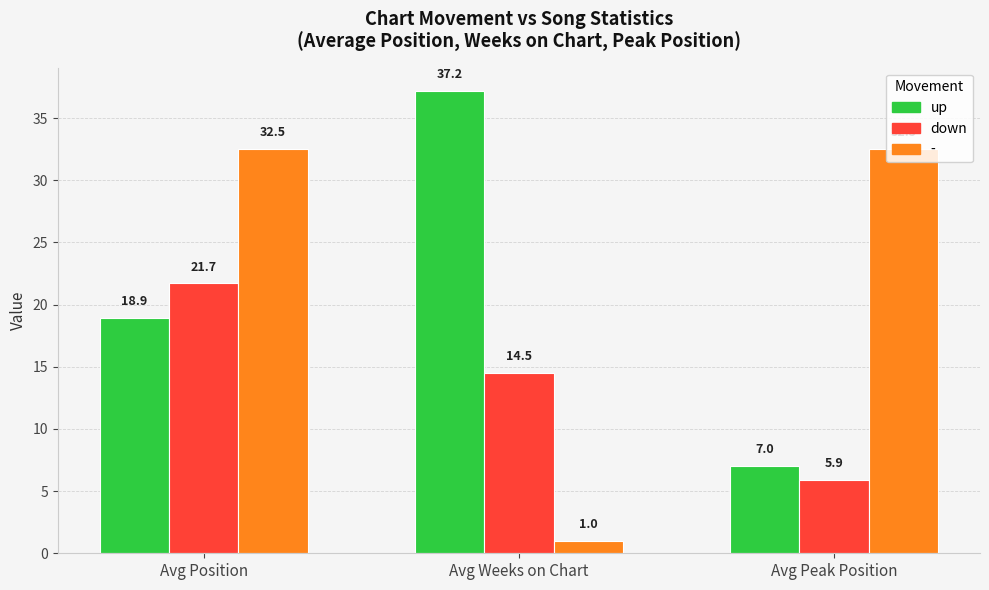

What is the greatest value displayed?

37.2